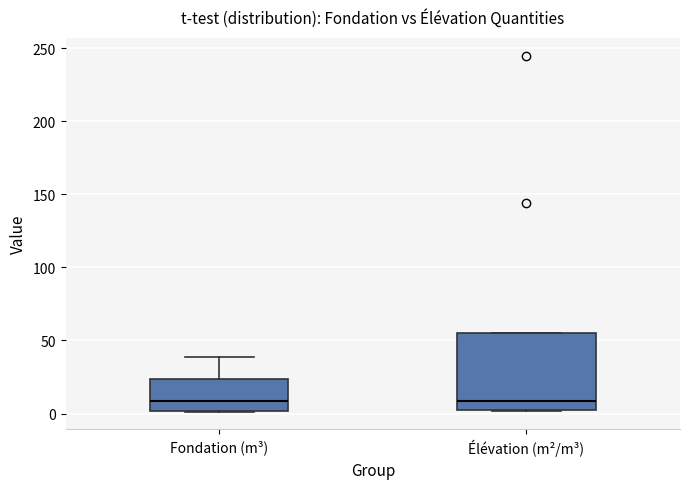

Where does the upper whisker of the box for Fondation (m³) end on the y-axis? The values are not printed on the chart, so give them approximately, as read against the axis.

40